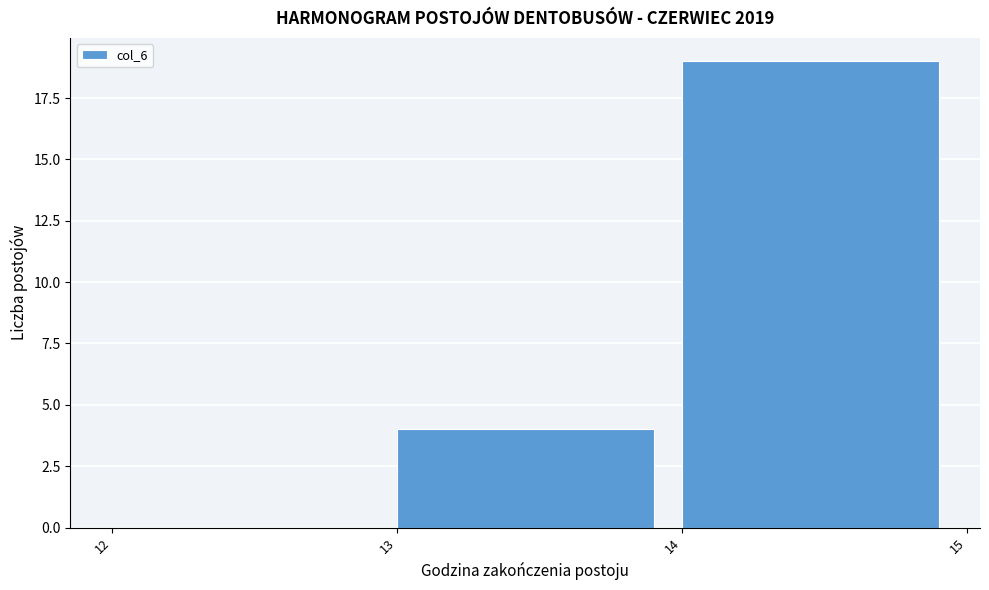

Which range on the x-axis has the tallest bar?

14 to 15